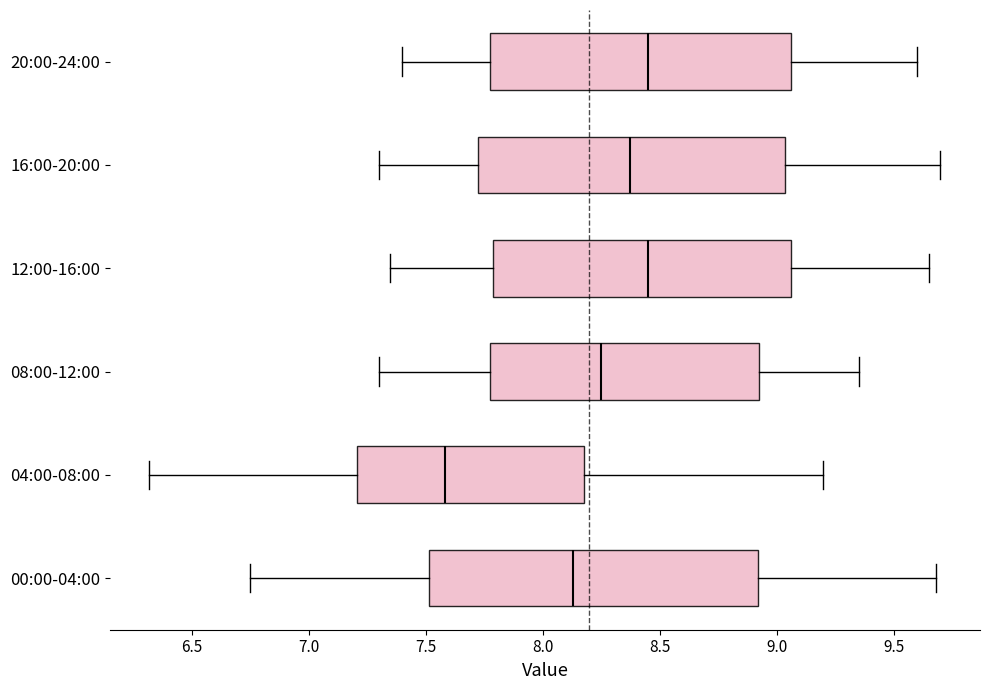

Where is the left edge of the box for 04:00-08:00 on the x-axis? The values are not printed on the chart, so give them approximately, as read against the axis.

7.20